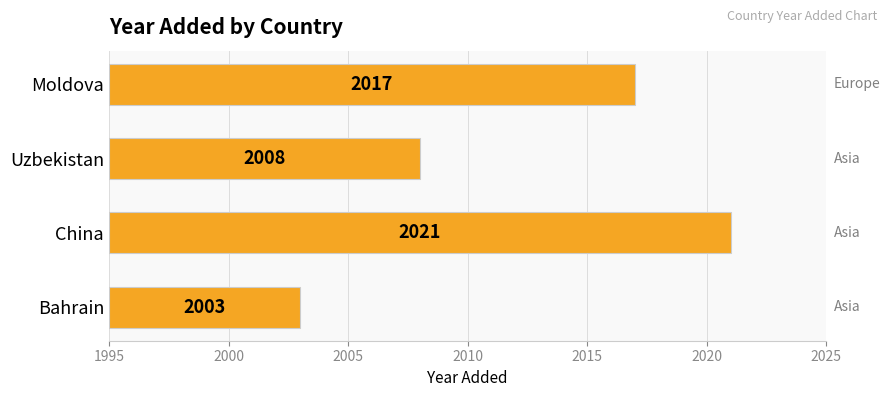

Are the bars grouped side by side (vs. stacked)?

No